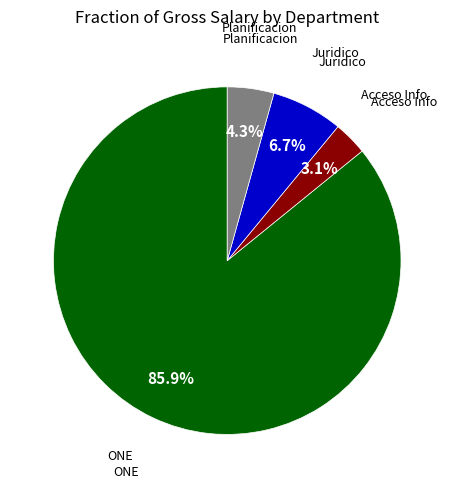

Does any single category account for the majority?

Yes